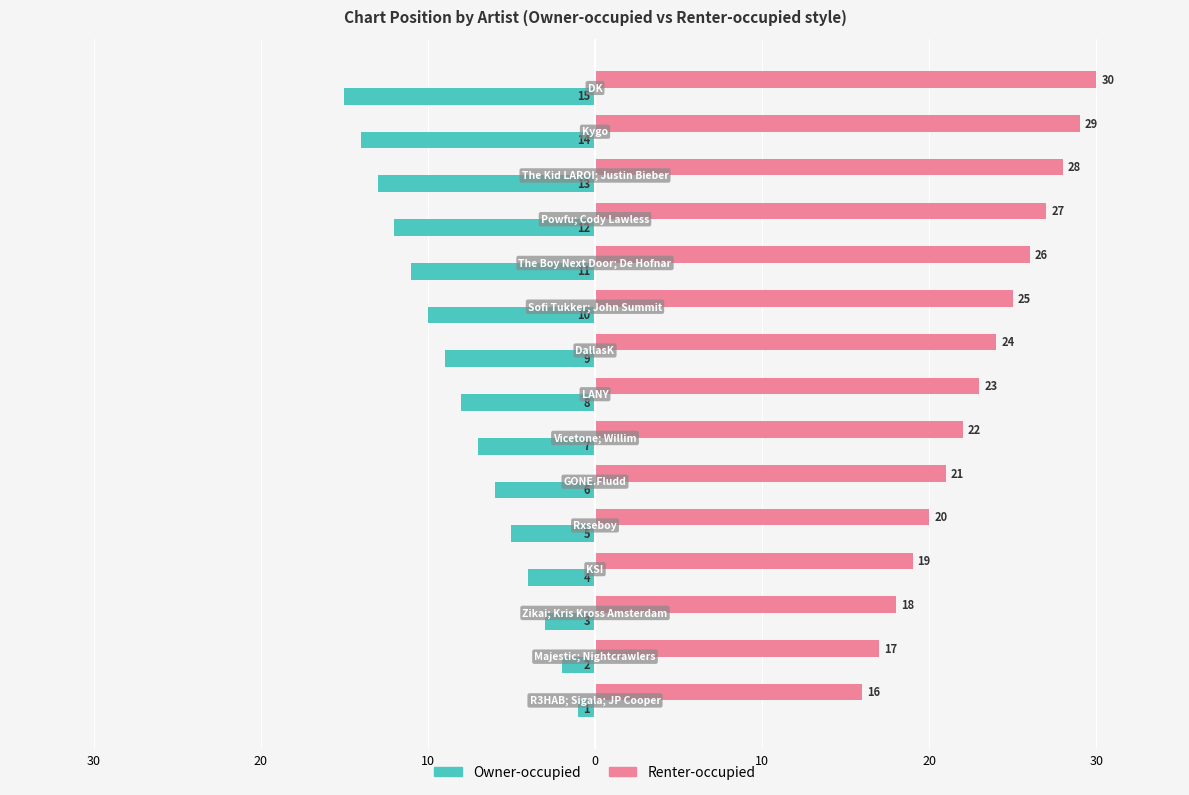

What are all the series names shown in the legend?

Owner-occupied, Renter-occupied